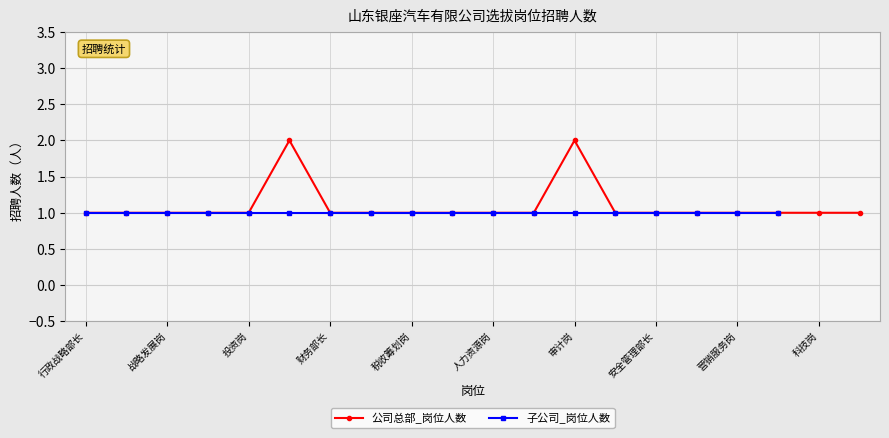

Is it true that 公司总部_岗位人数 equals 1 at 行政战略部长?

True